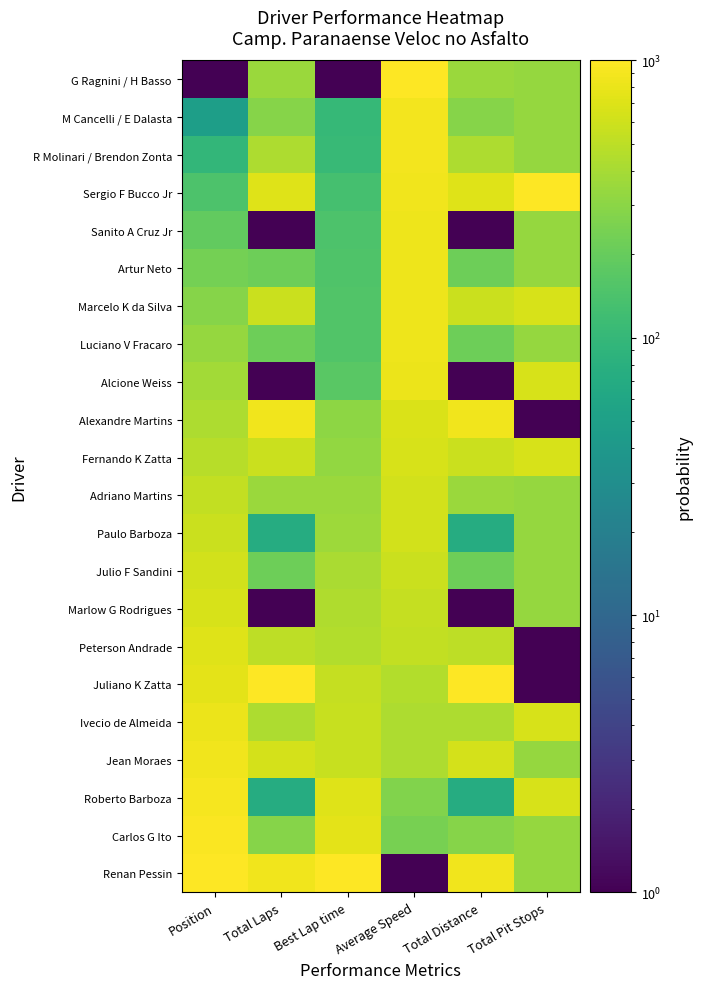

At which category is the sum across all series the highest?

Average Speed